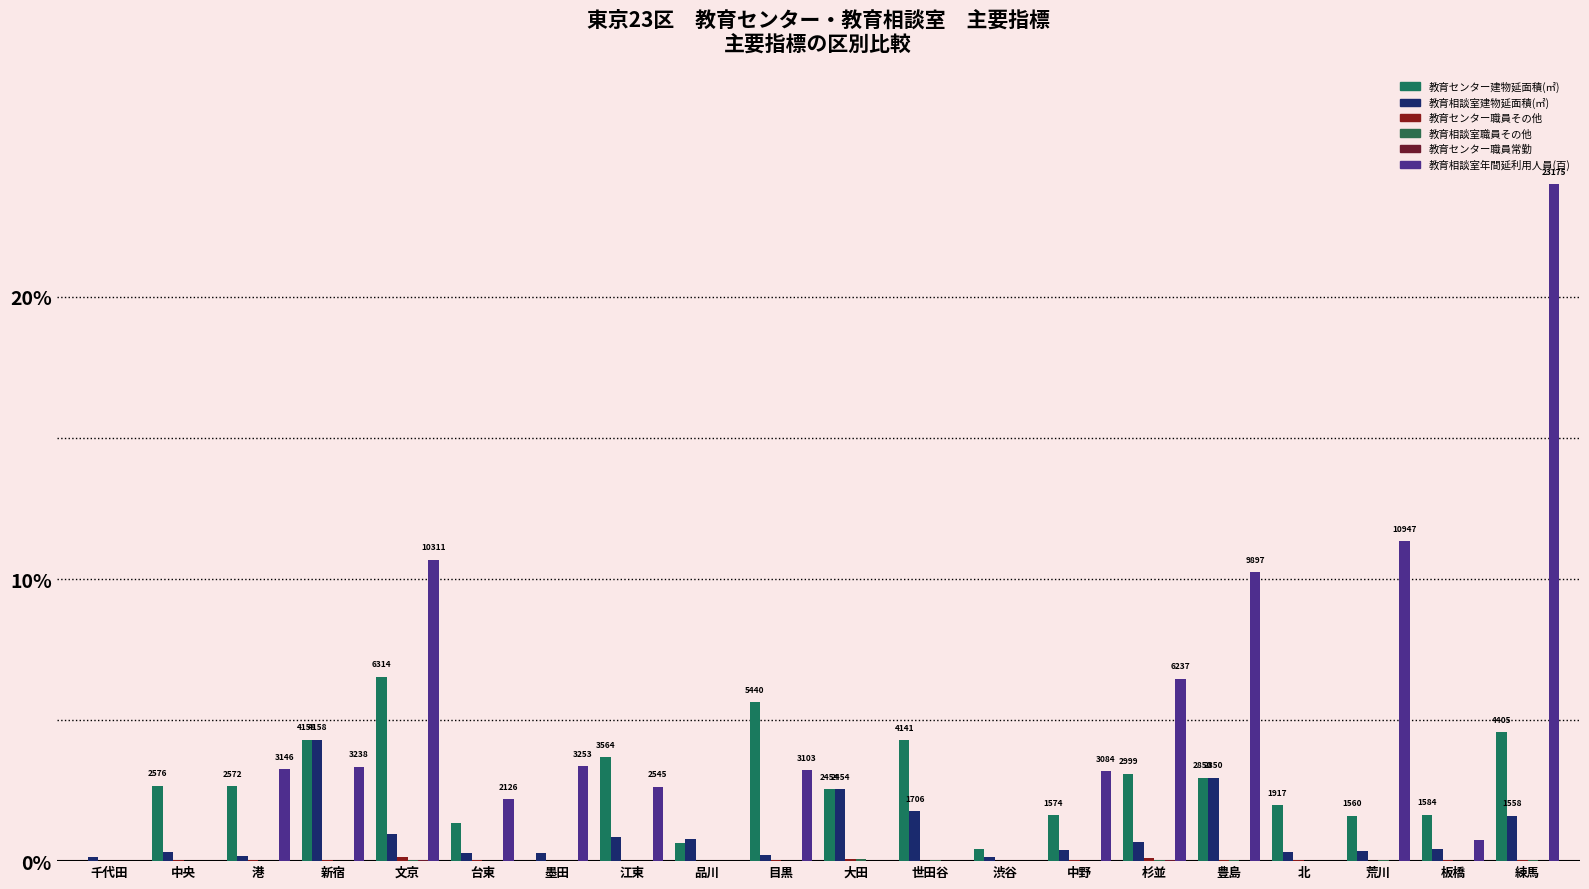

Is the value of 教育センター建物延面積(㎡) at 台東 greater than the value of 教育相談室職員その他 at 北?

Yes